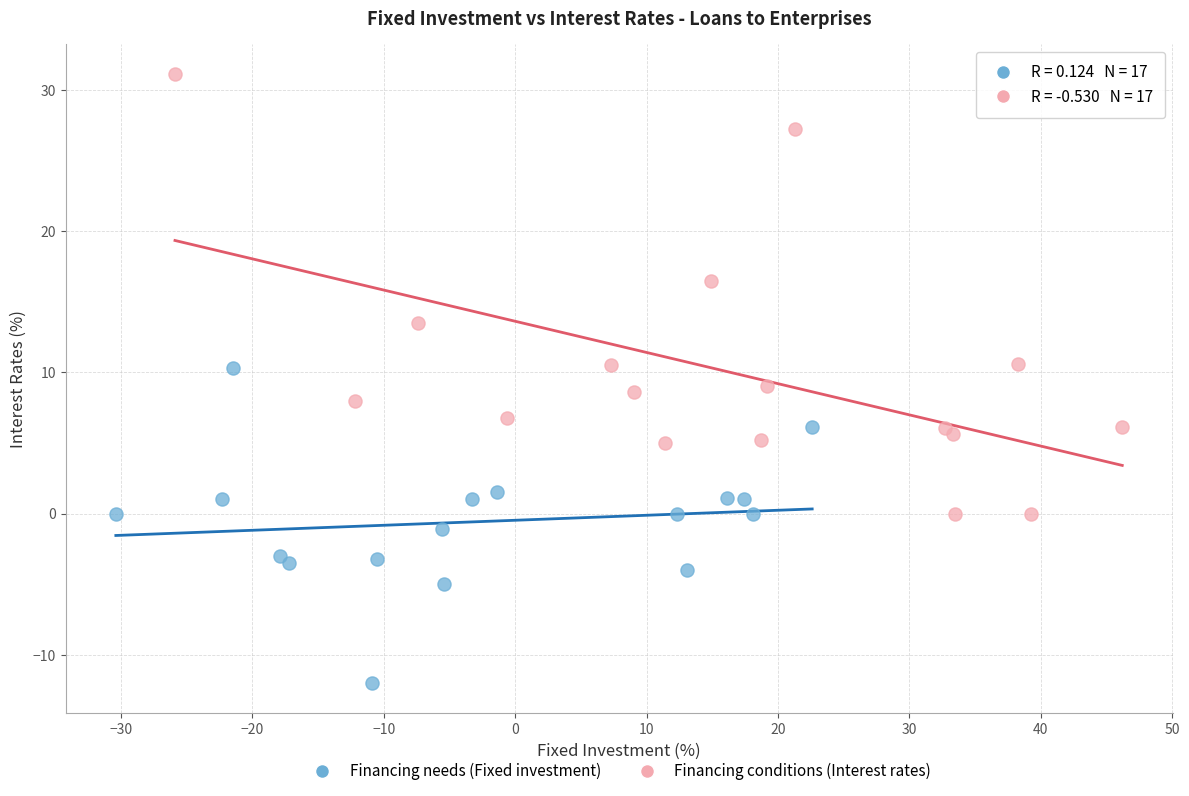

Which series has the largest Y range (max minus min)?

Financing conditions (Interest rates)